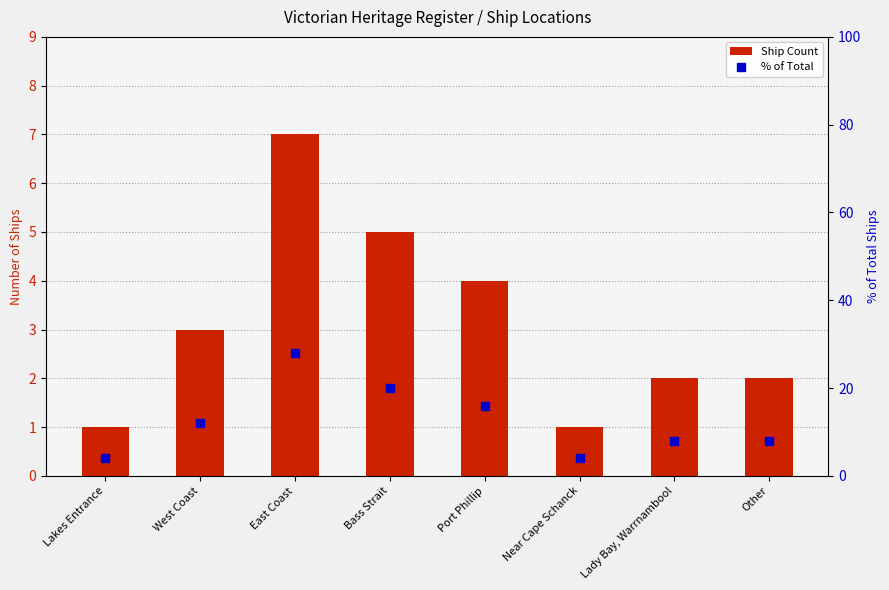

Where is Ship Count nearest to the value 4?

Port Phillip